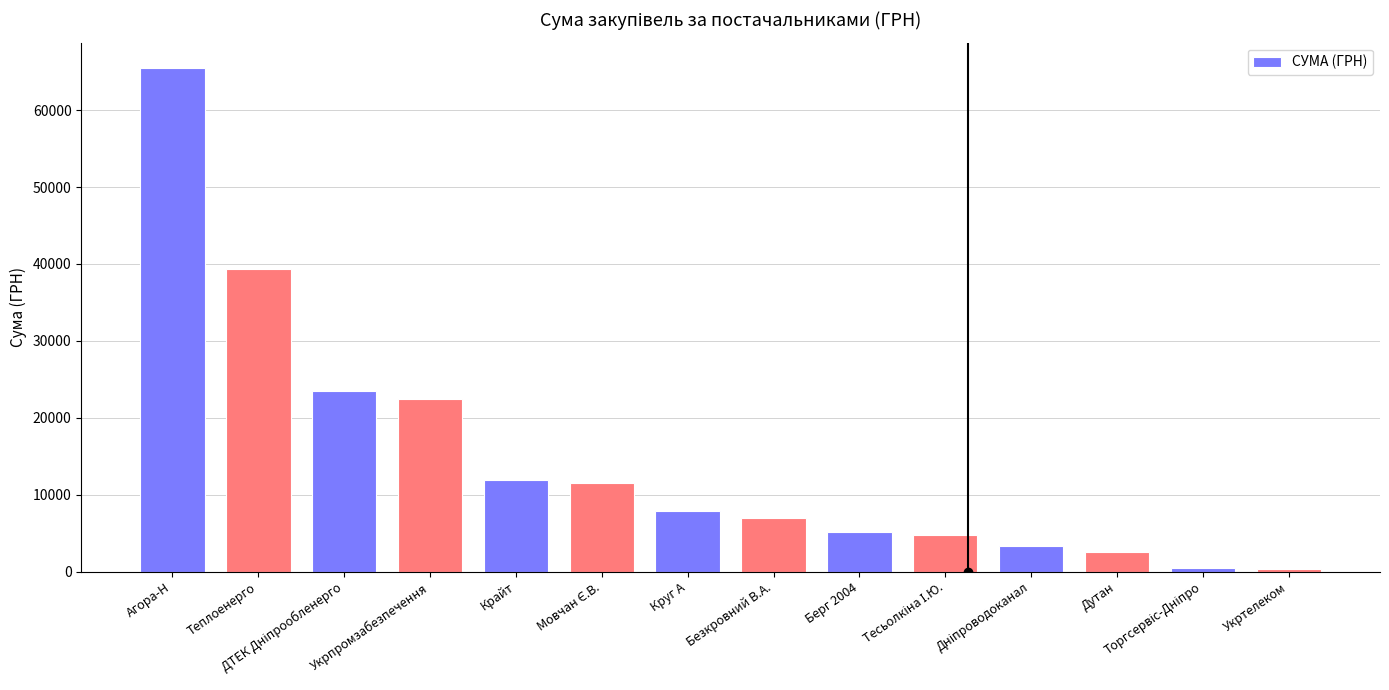

What is the label of the 3rd bar from the right?

Дутан